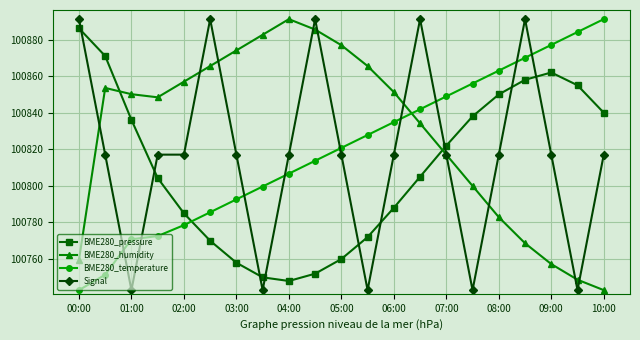

What is the highest value of the Signal series?

100891.2